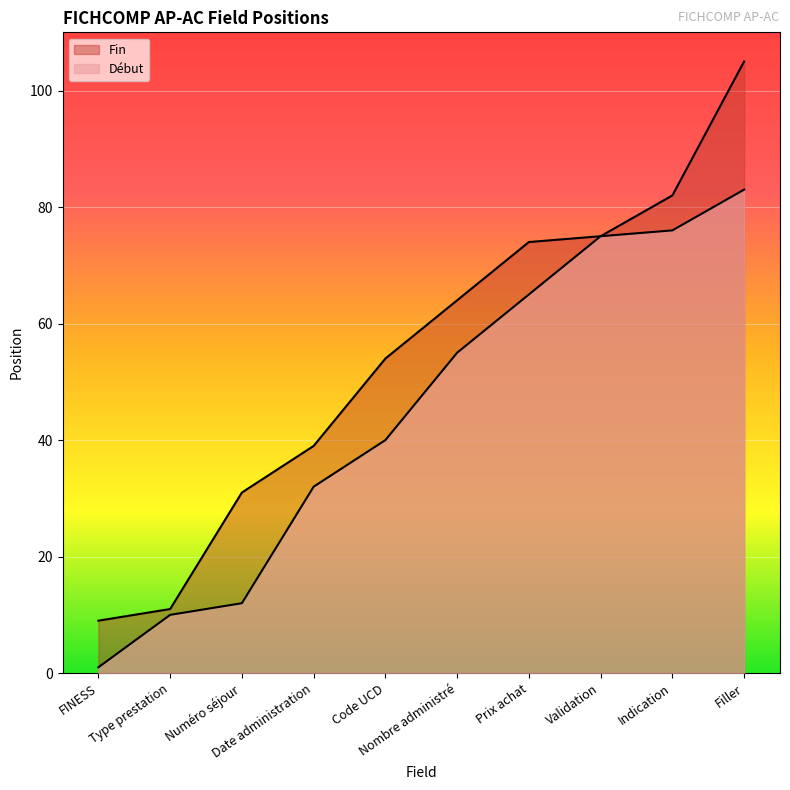

Rank the series at Date administration from lowest to highest value.

Début, Fin